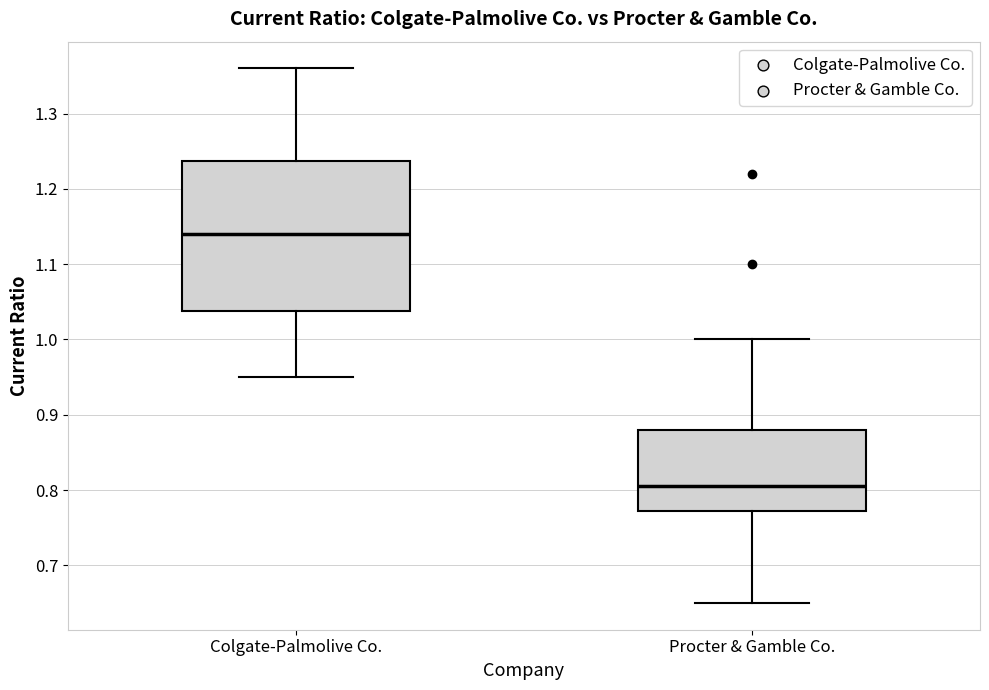

Where does the median line of the box for Procter & Gamble Co. sit on the y-axis? The values are not printed on the chart, so give them approximately, as read against the axis.

0.81